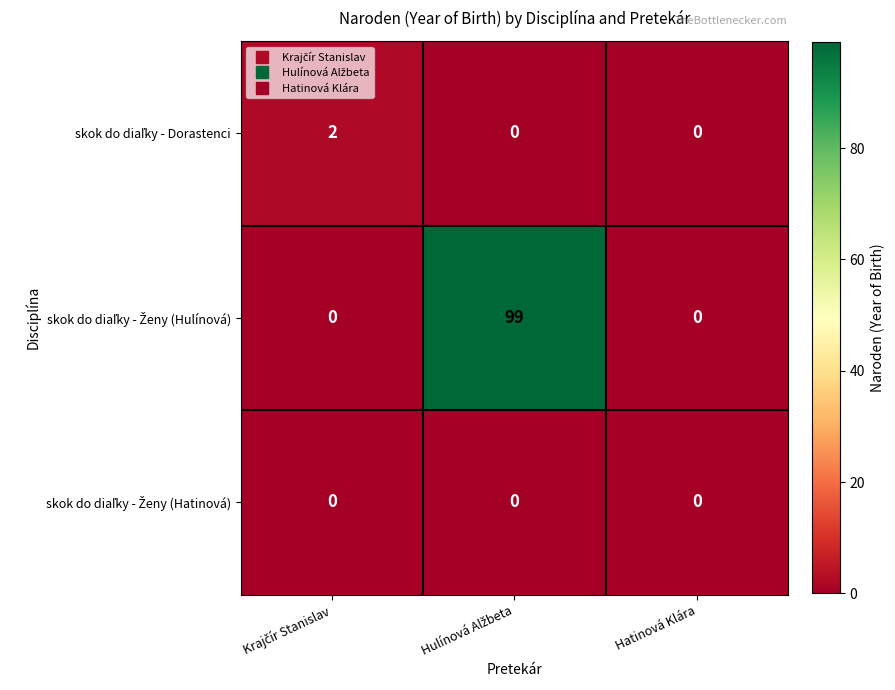

Which series changed the most between Krajčír Stanislav and Hulínová Alžbeta?

skok do diaľky - Ženy (Hulínová)